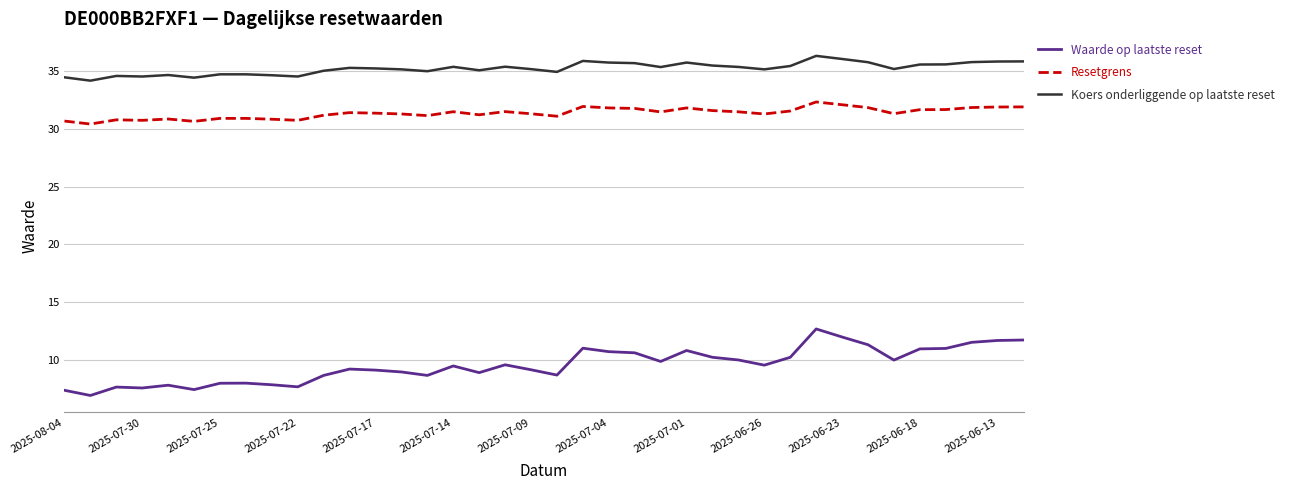

Which series has the largest total across all categories?

Koers onderliggende op laatste reset